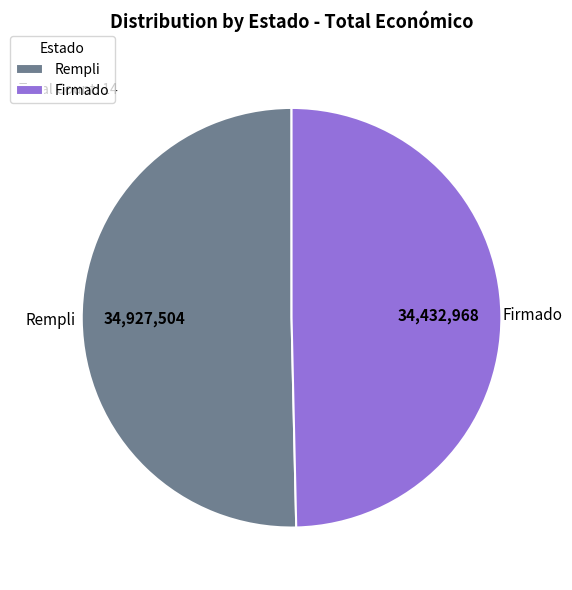

Does any single category account for the majority?

Yes